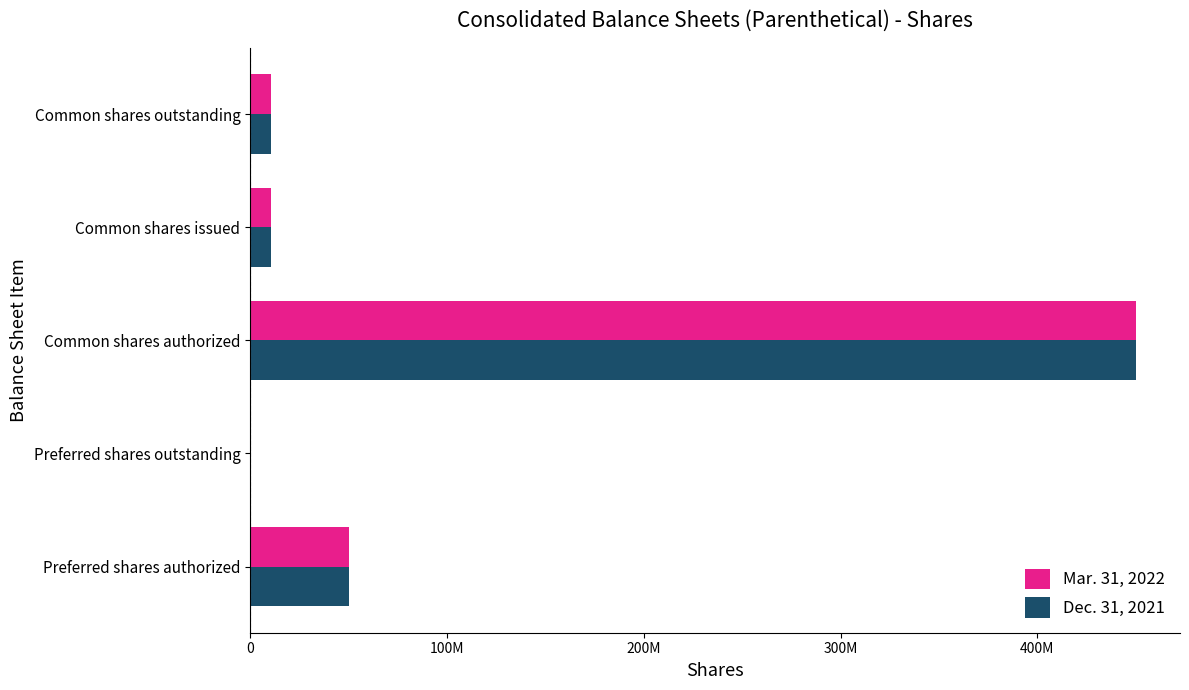

At which label does Dec. 31, 2021 reach its peak?

Common shares authorized